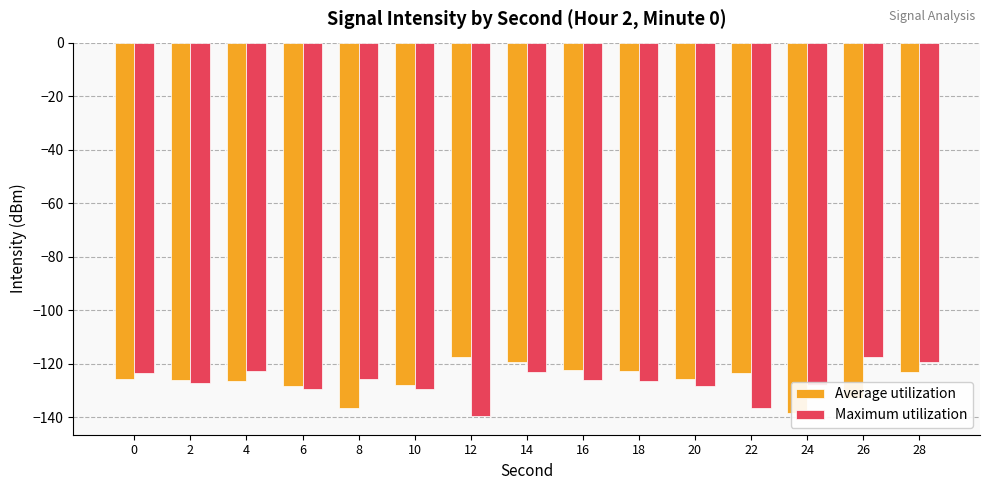

How many categories are shown in the chart?

15